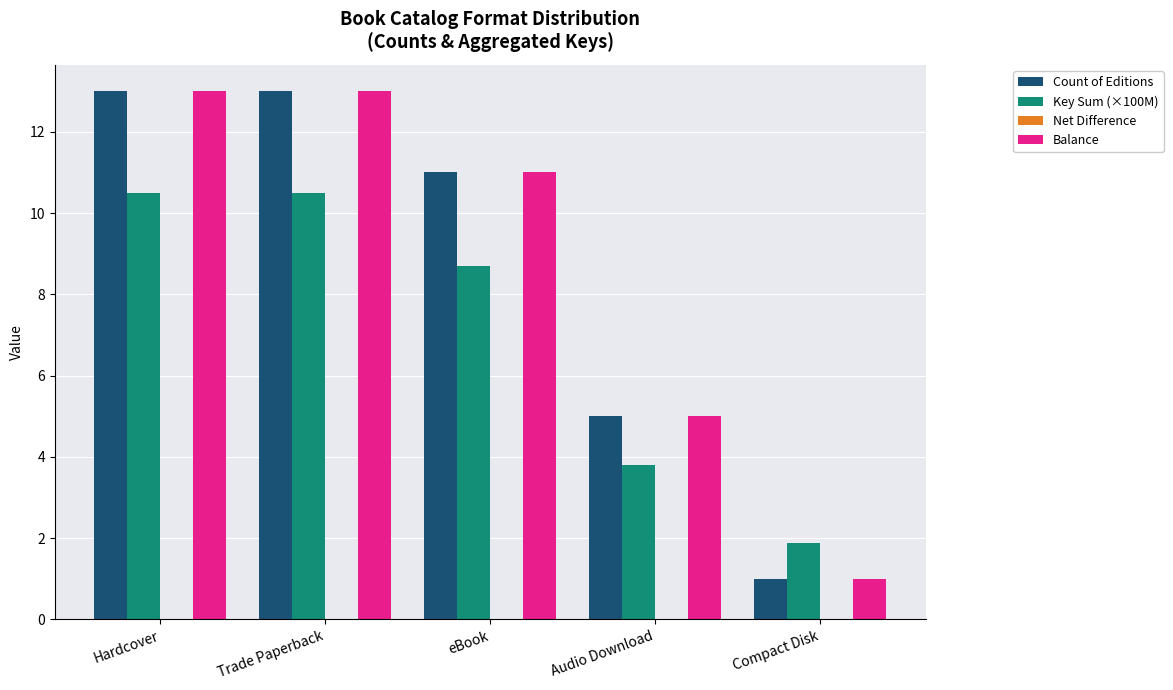

What is the label of the 4th bar from the left?

Audio Download